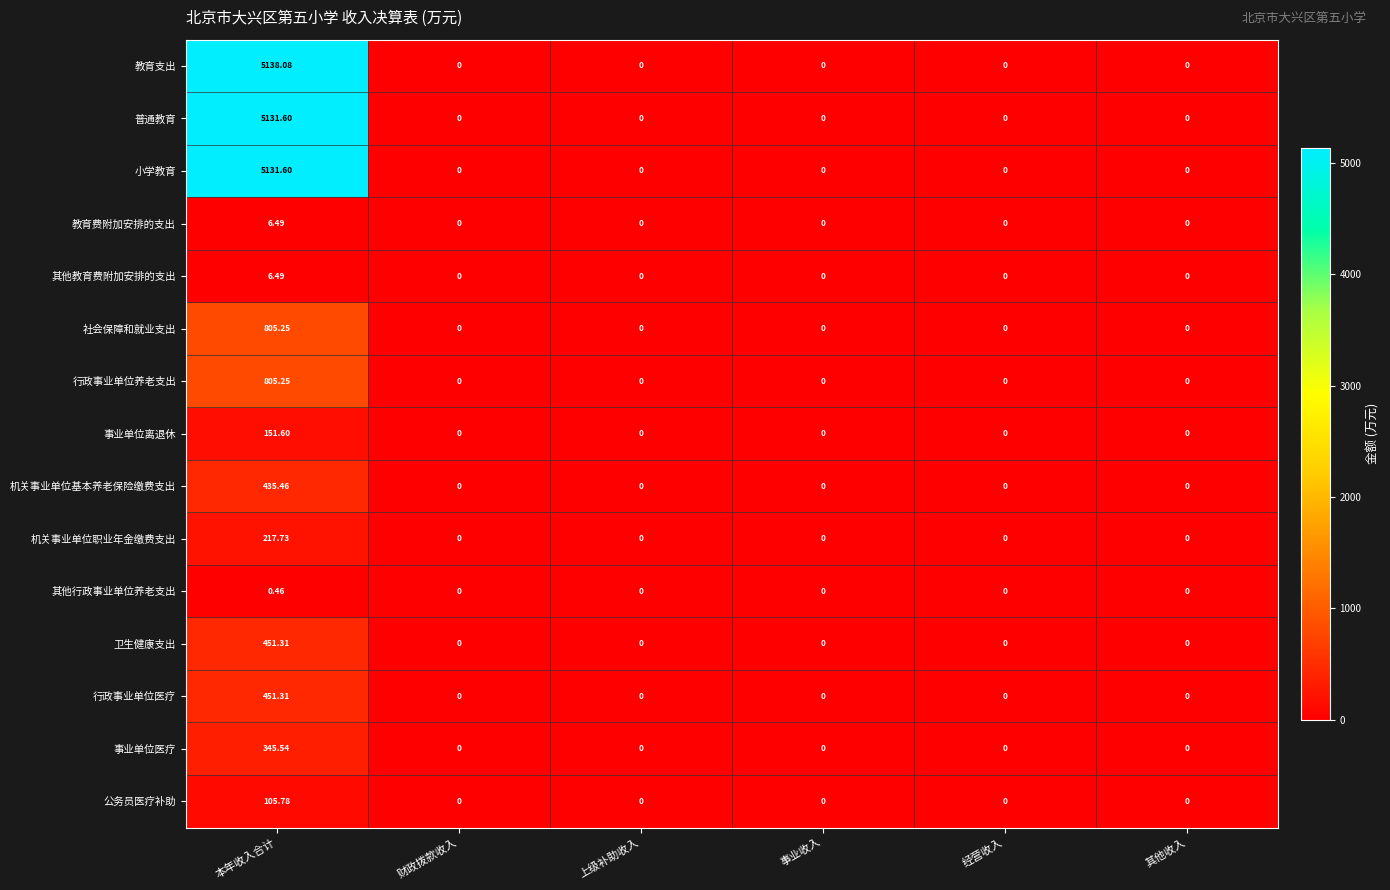

How many categories are shown in the chart?

6